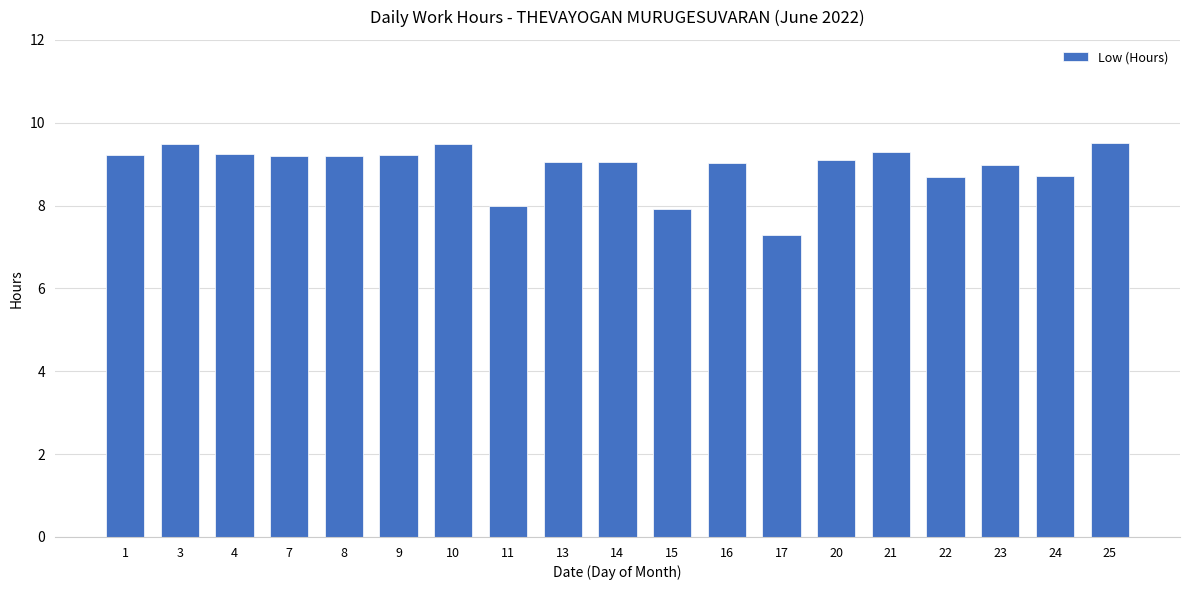

What is the value of the 2nd bar from the left?

9.5